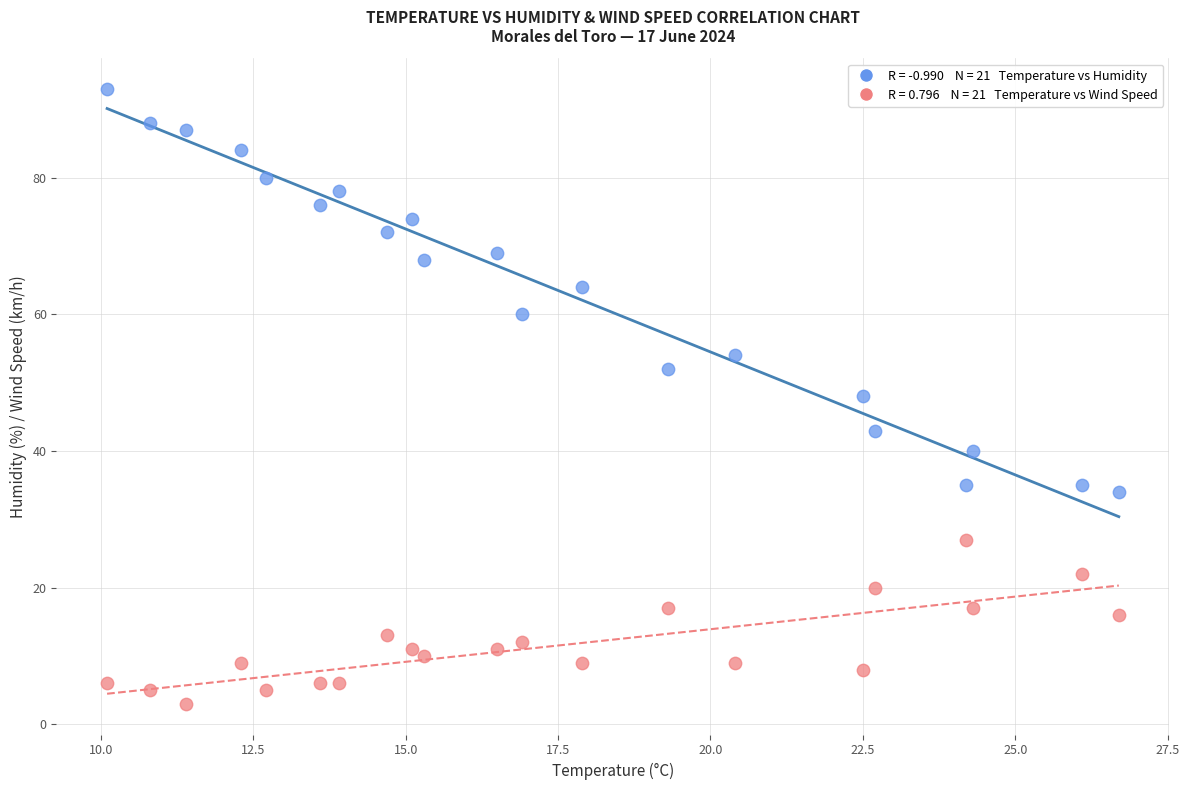

Across all data points, what is the range of Y values (max minus min)?

90